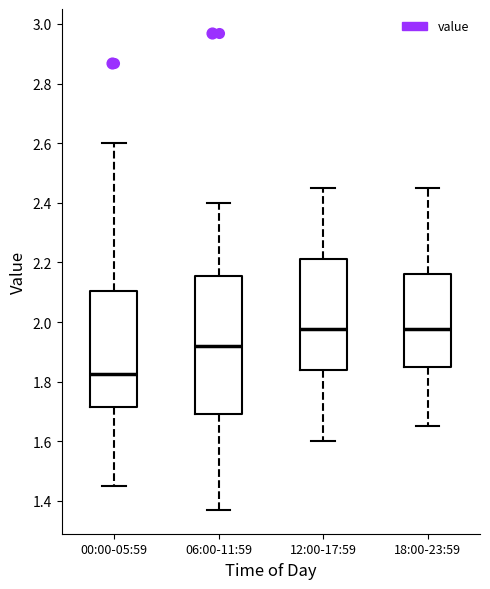

Reading left to right, transcribe this box plot: for each box, give where its median line is, the range the box spans, and where its two whiskers end, as read against the y-axis. The values are not printed on the chart, so give them approximately, as read against the axis.

00:00-05:59: median 1.82, box 1.72 to 2.10, whiskers 1.46 to 2.60
06:00-11:59: median 1.92, box 1.70 to 2.16, whiskers 1.38 to 2.40
12:00-17:59: median 1.98, box 1.84 to 2.22, whiskers 1.60 to 2.46
18:00-23:59: median 1.98, box 1.86 to 2.16, whiskers 1.66 to 2.46